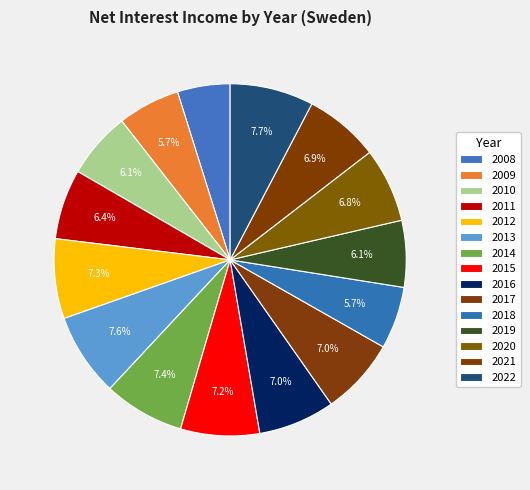

Rank the categories by value from highest to lowest.

2022, 2013, 2014, 2012, 2015, 2017, 2016, 2021, 2020, 2011, 2019, 2010, 2018, 2009, 2008